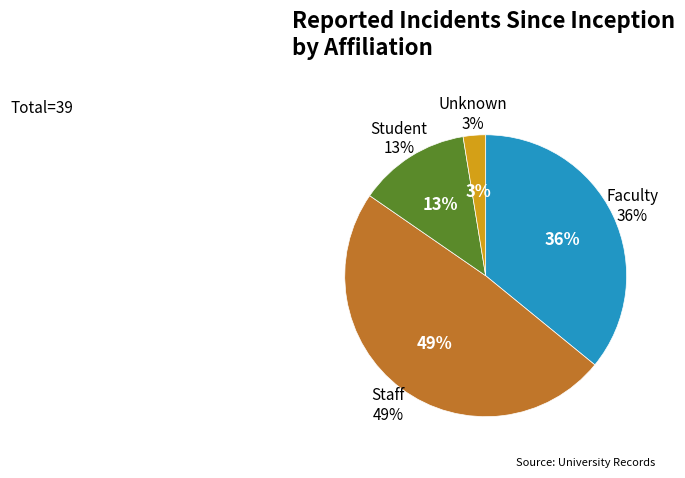

Which has a higher value, Unknown or Student?

Student